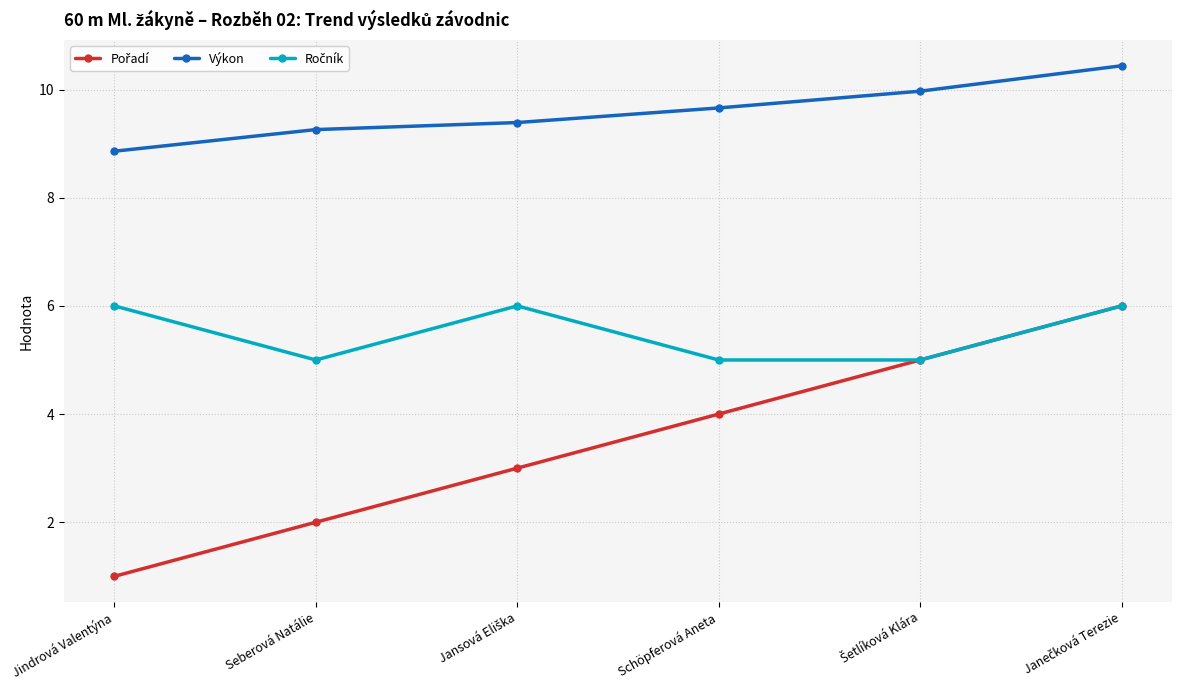

What is the difference between the highest and lowest values at Schöpferová Aneta?

5.7